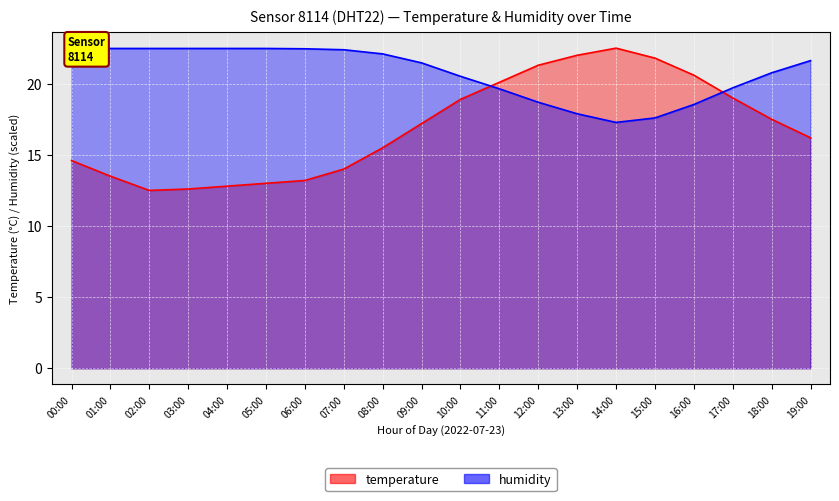

Which label corresponds to the largest value in the chart?

14:00